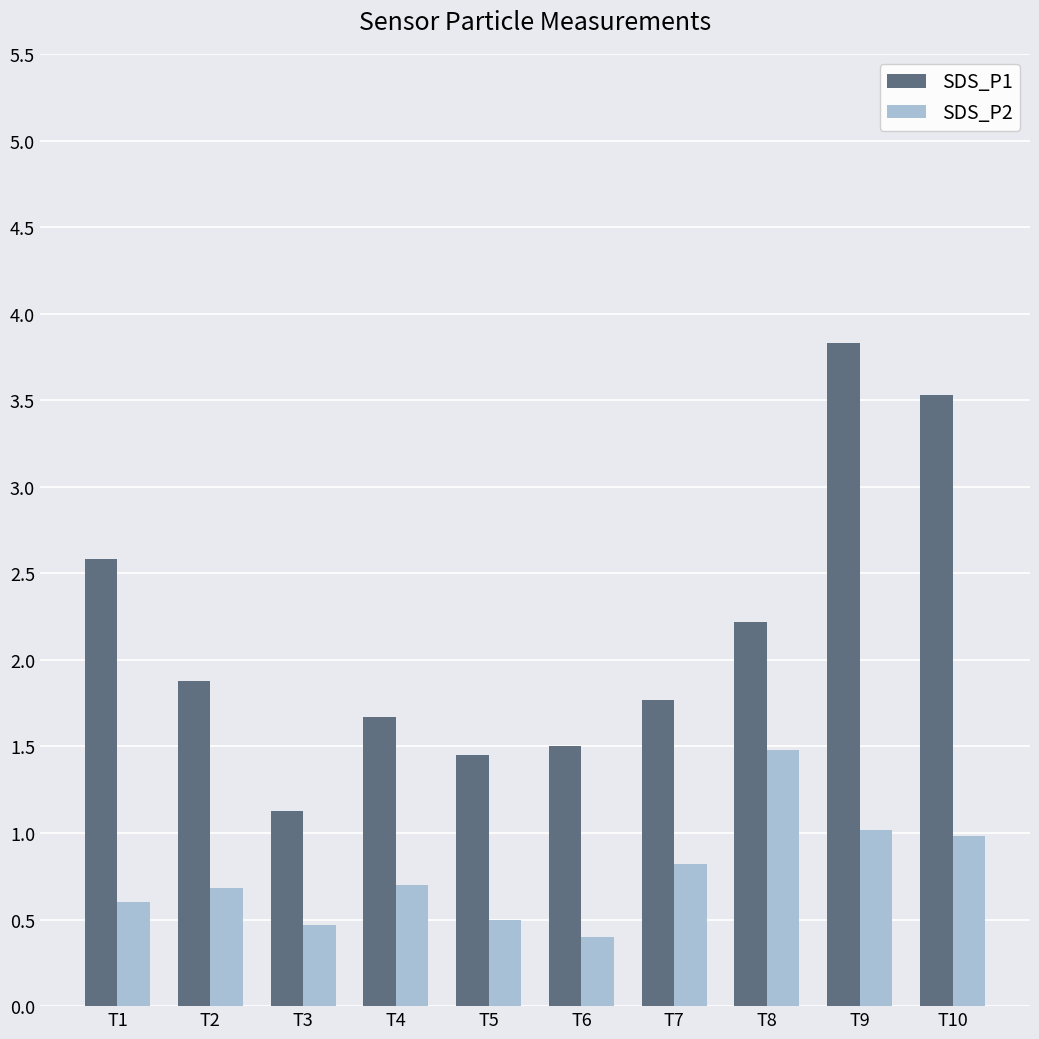

What is the approximate value of SDS_P2 at T8?

1.5